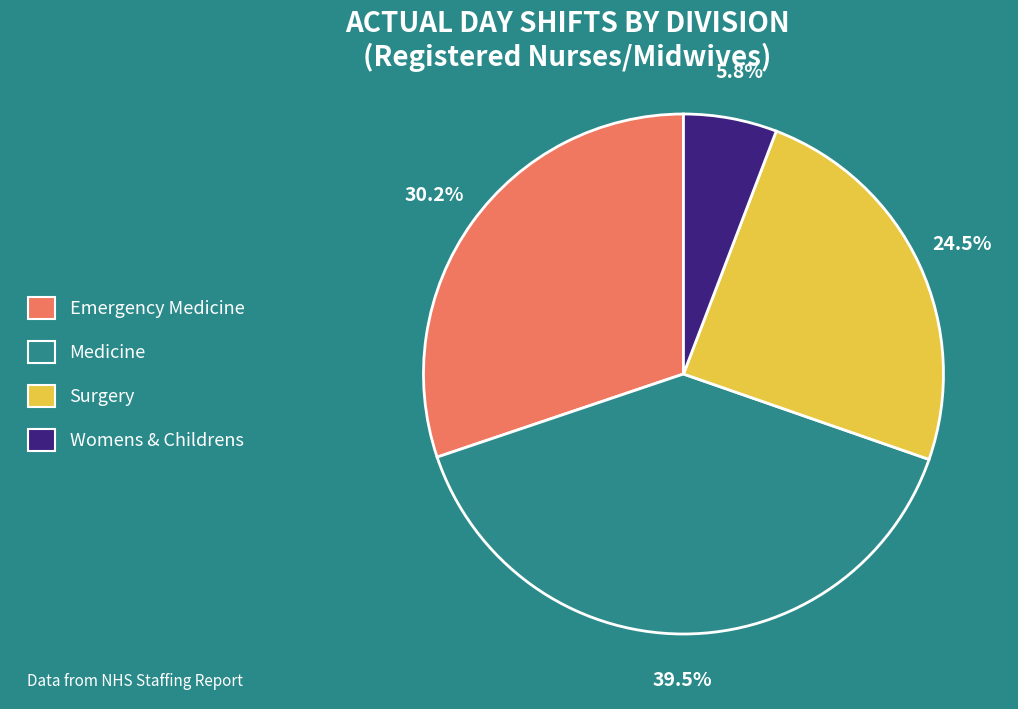

Is there a majority slice in this chart?

No